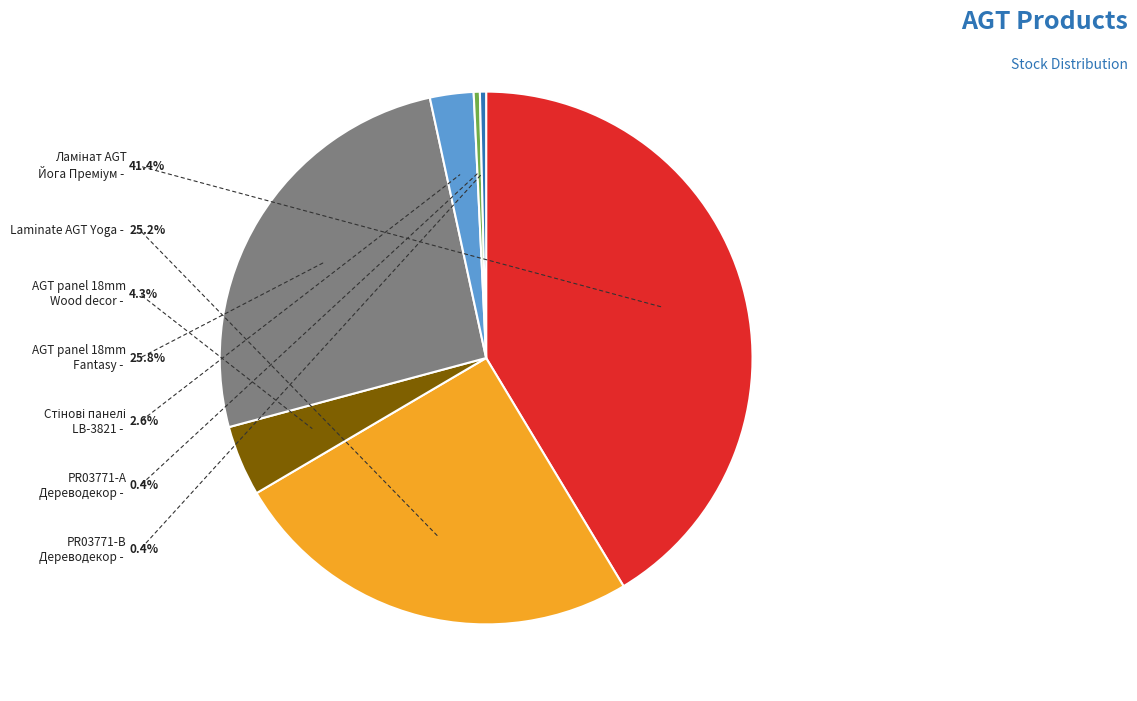

Is there a majority slice in this chart?

No